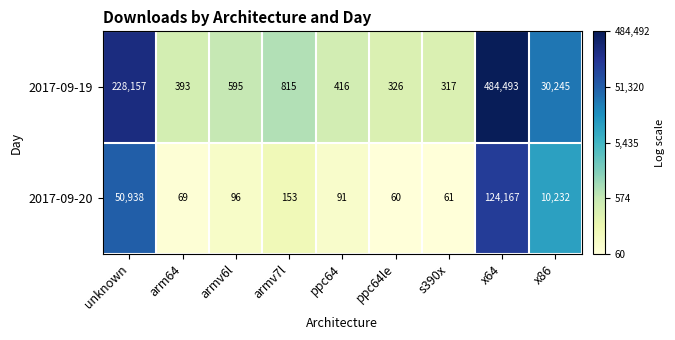

Reading right to left, list all the values displayed in this chart.

2017-09-19: x86=30245	x64=484493	s390x=317	ppc64le=326	ppc64=416	armv7l=815	armv6l=595	arm64=393	unknown=228157
2017-09-20: x86=10232	x64=124167	s390x=61	ppc64le=60	ppc64=91	armv7l=153	armv6l=96	arm64=69	unknown=50938